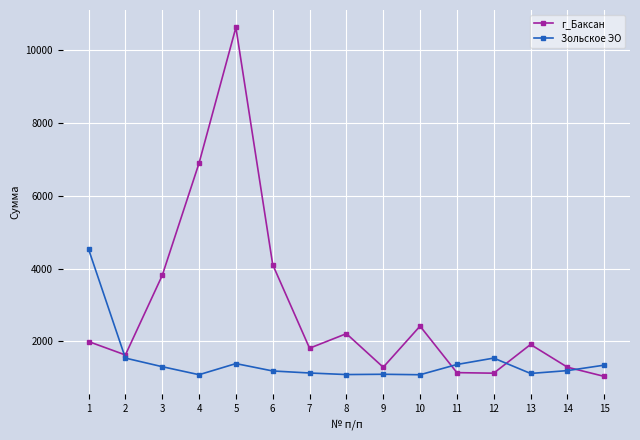

How many interior local peaks does the г_Баксан series have?

4